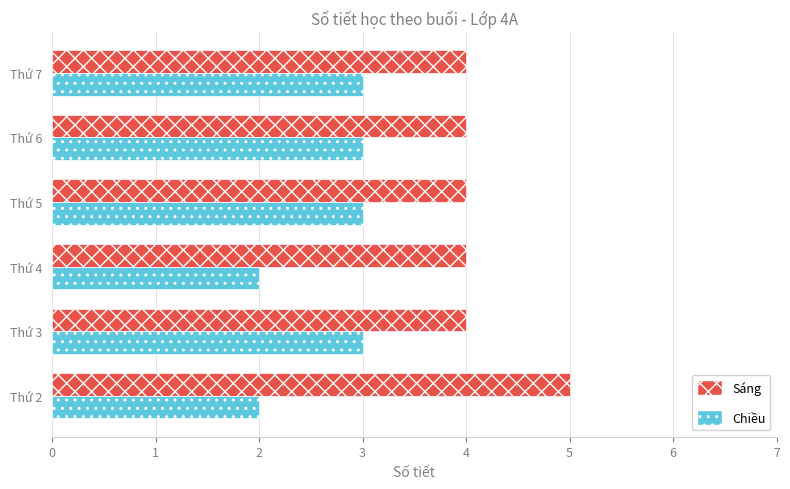

How many Sáng values are between 4 and 5?

6